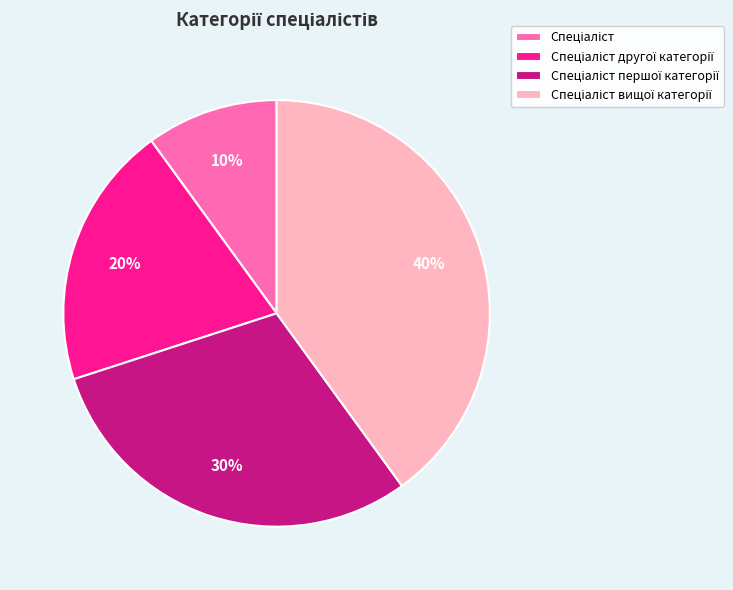

Count the number of slices in the pie.

4